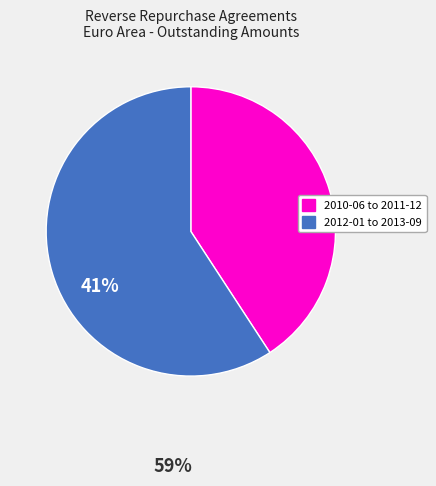

Does any single category account for the majority?

Yes